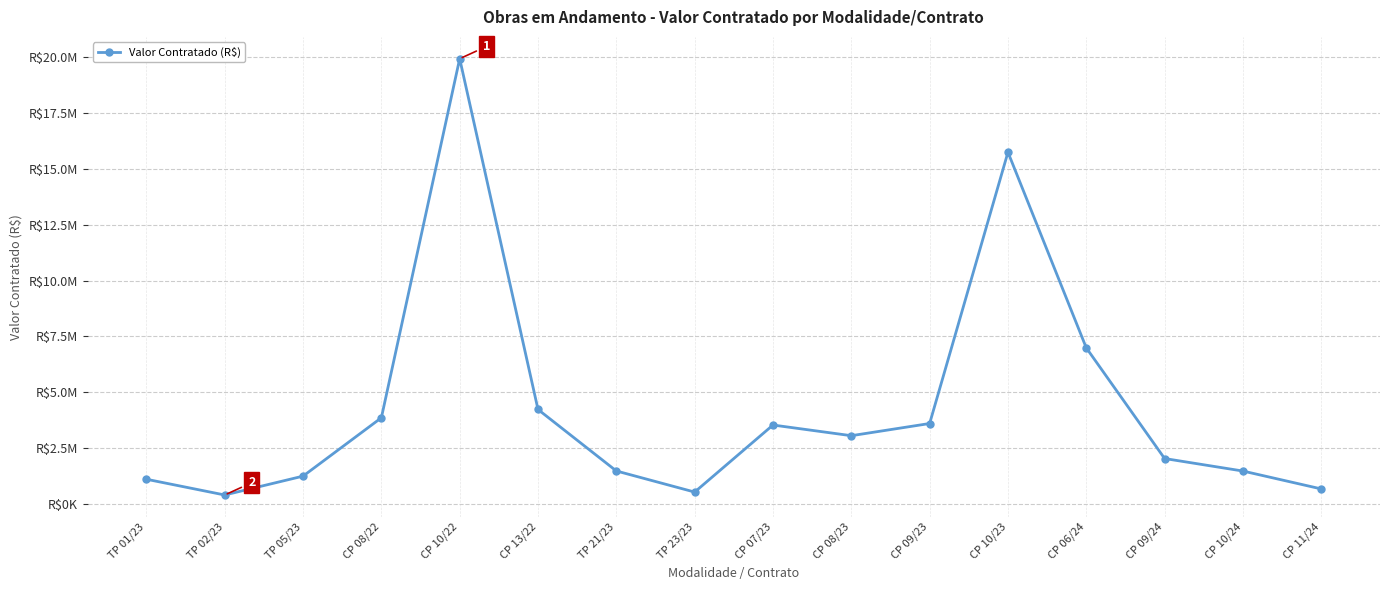

At which category does the data reach its first local peak?

CP 10/22